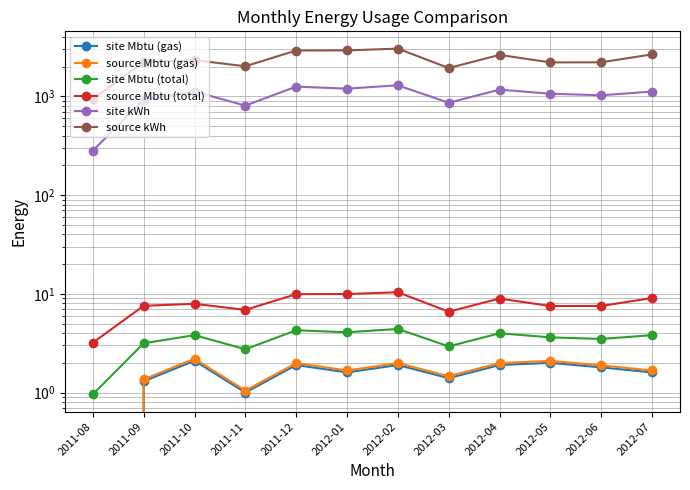

What is the spread (max minus min) of values at 2011-10?

2318.8